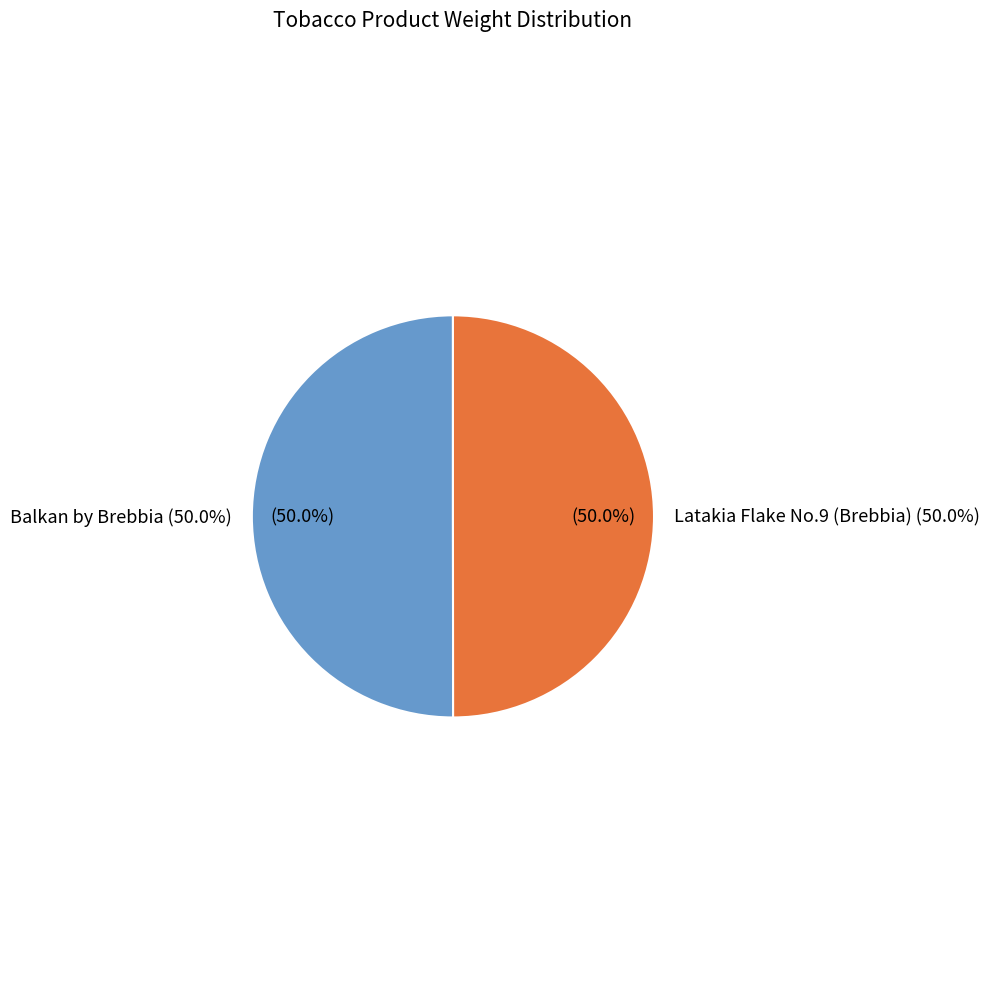

Is there a majority slice in this chart?

Yes